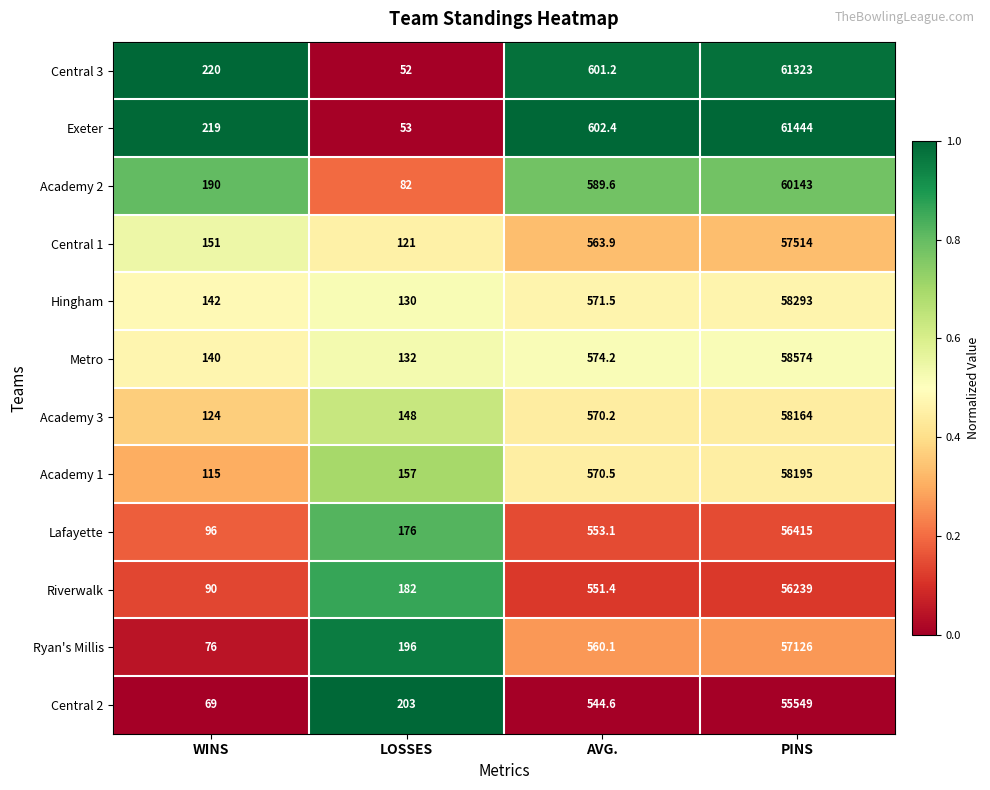

Is it true that Riverwalk equals 90.0 at WINS?

True